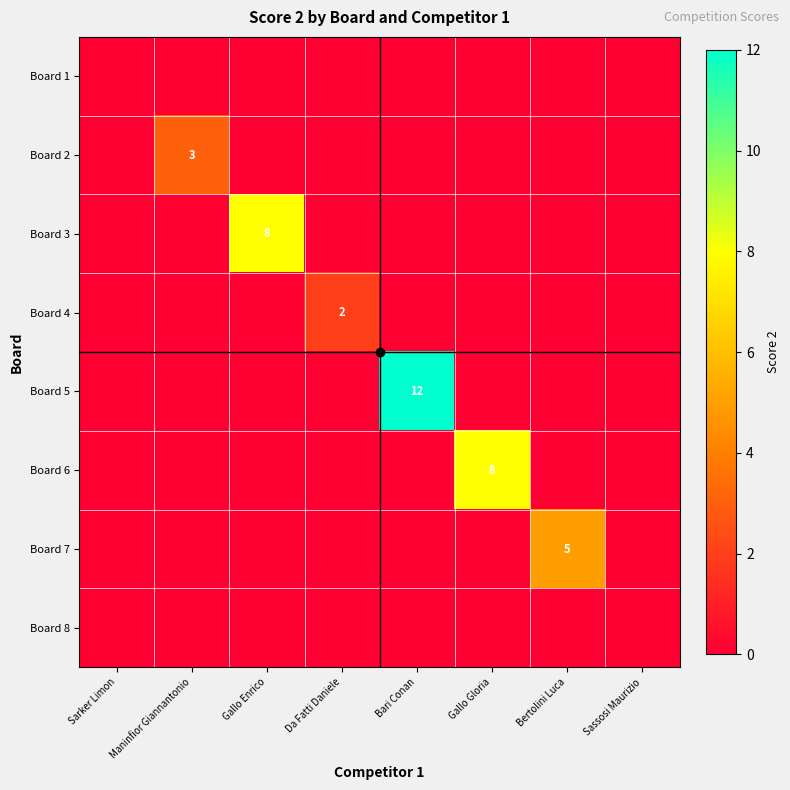

True or false: Board 2 has a value of 3 at Maninfior Giannantonio.

True